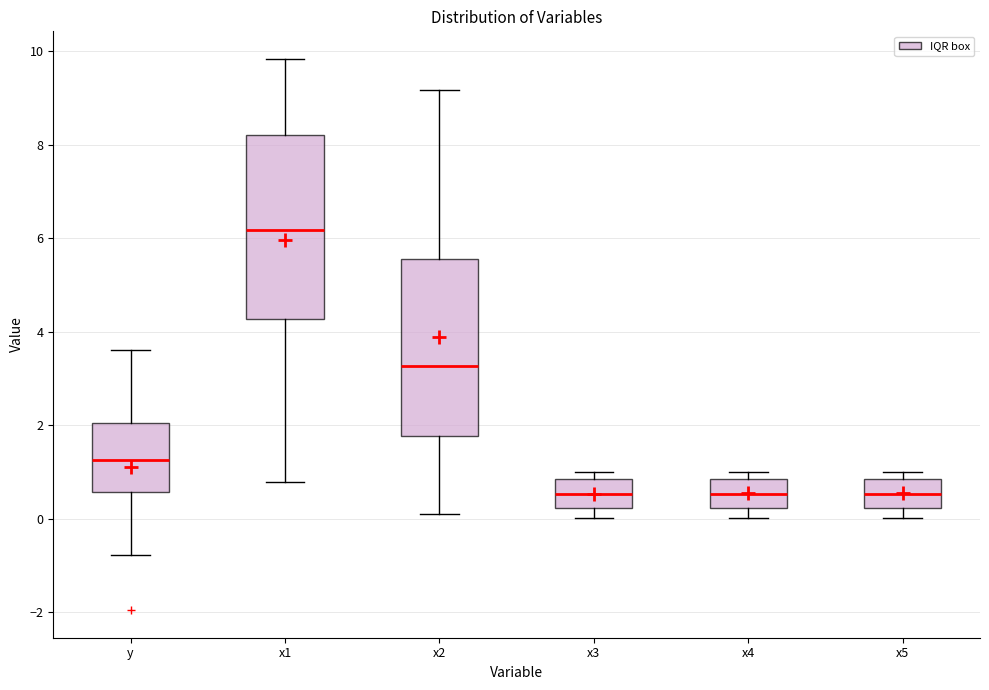

Reading left to right, read every box against the y-axis: the position of its median line, the range the box covers, and the ends of its whiskers. The values are not printed on the chart, so give them approximately, as read against the axis.

y: median 1.2, box 0.6 to 2.0, whiskers -0.8 to 3.6
x1: median 6.2, box 4.2 to 8.2, whiskers 0.8 to 9.8
x2: median 3.2, box 1.8 to 5.6, whiskers 0.0 to 9.2
x3: median 0.6, box 0.2 to 0.8, whiskers 0.0 to 1.0
x4: median 0.6, box 0.2 to 0.8, whiskers 0.0 to 1.0
x5: median 0.6, box 0.2 to 0.8, whiskers 0.0 to 1.0